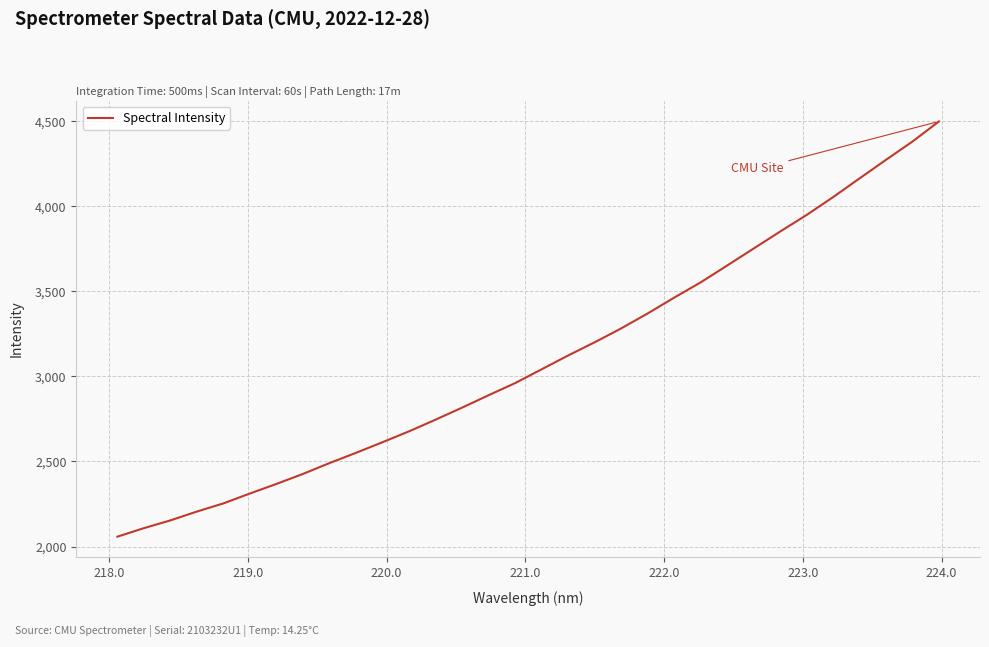

What is the difference between the maximum and minimum values?

2440.7